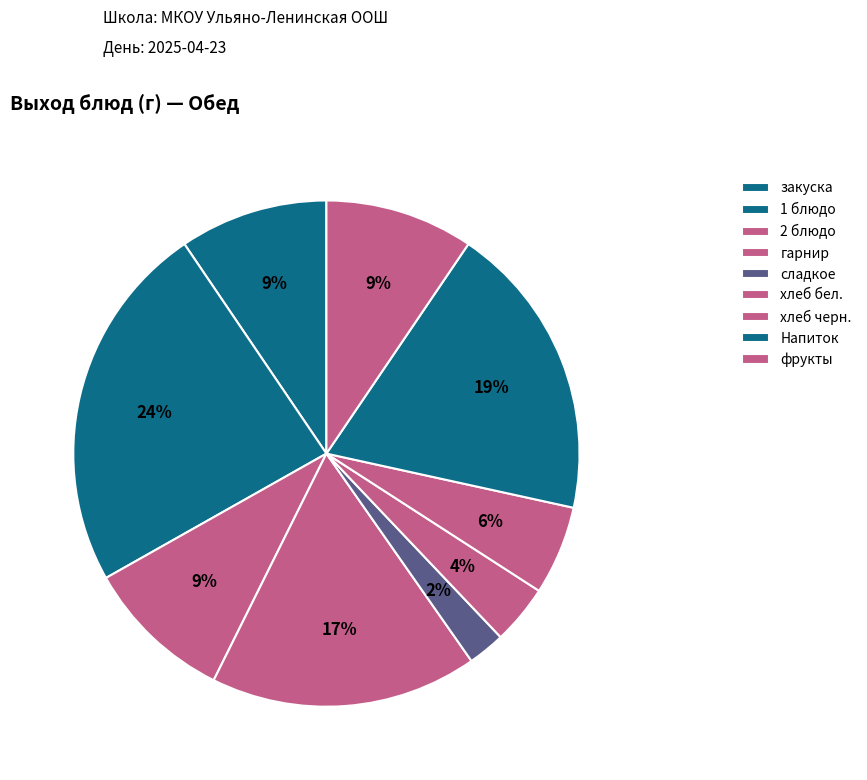

How many segments does this pie chart have?

9